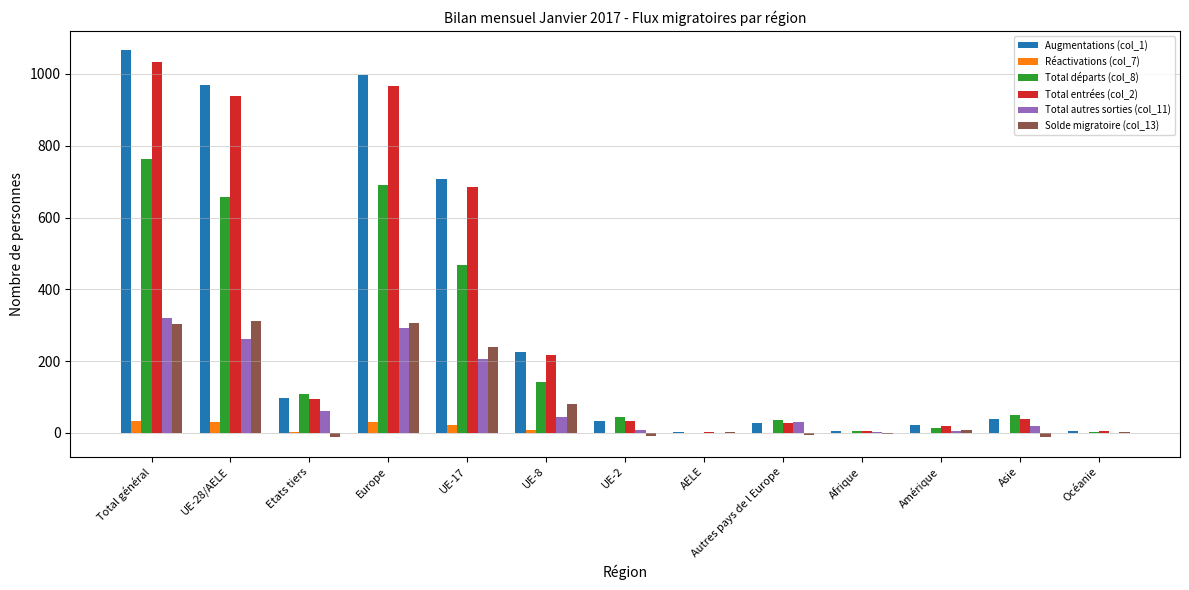

The Total autres sorties (col_11) series shows 292 at Europe. True or false?

True